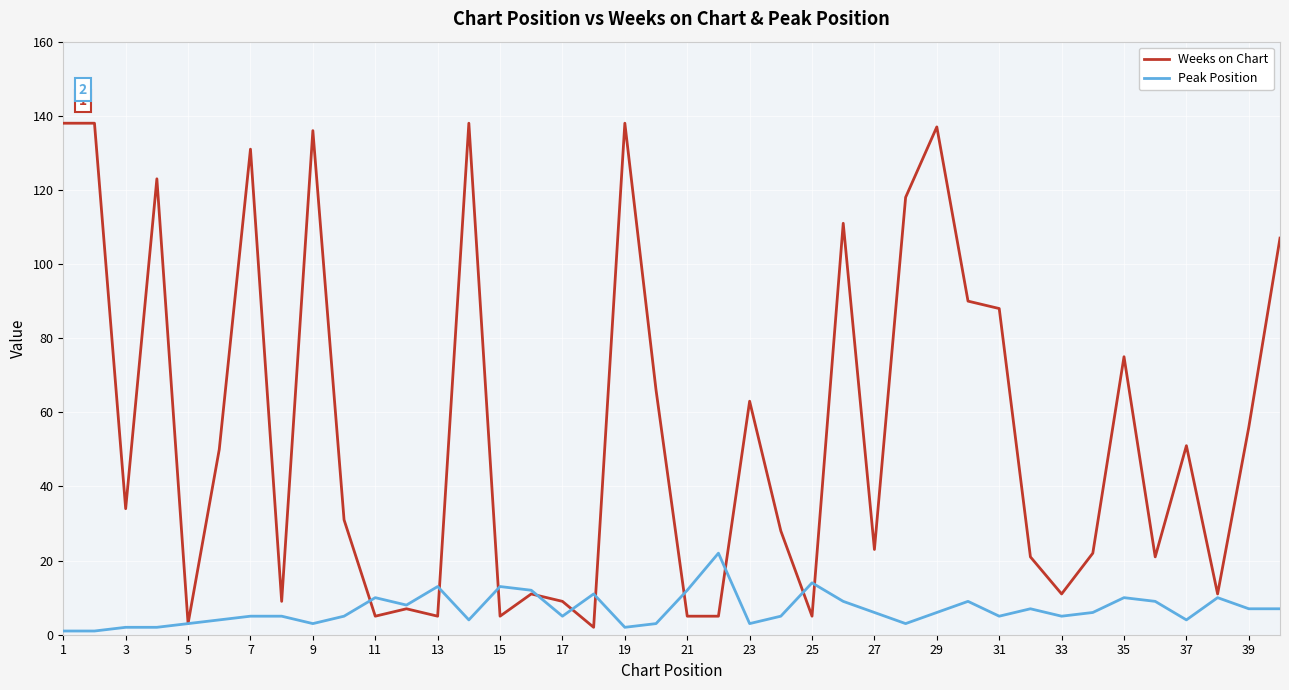

What is the difference between the second highest and minimum values in the Peak Position series?

13